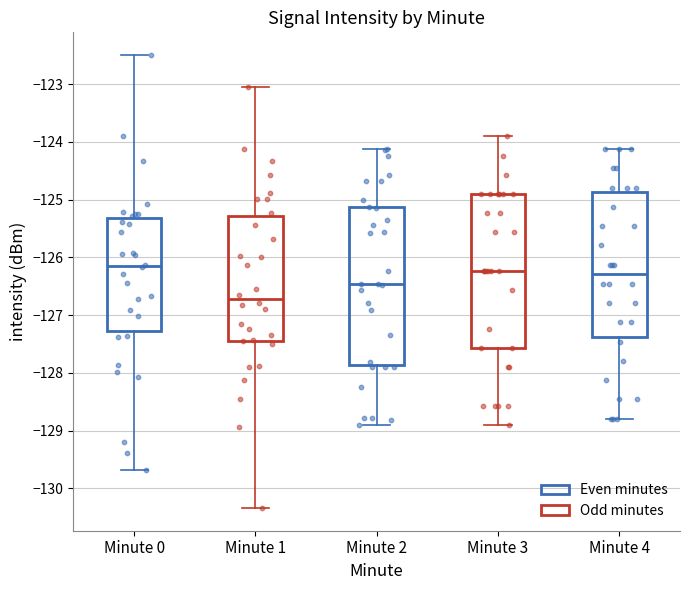

Which box has the lowest median line?

Minute 1